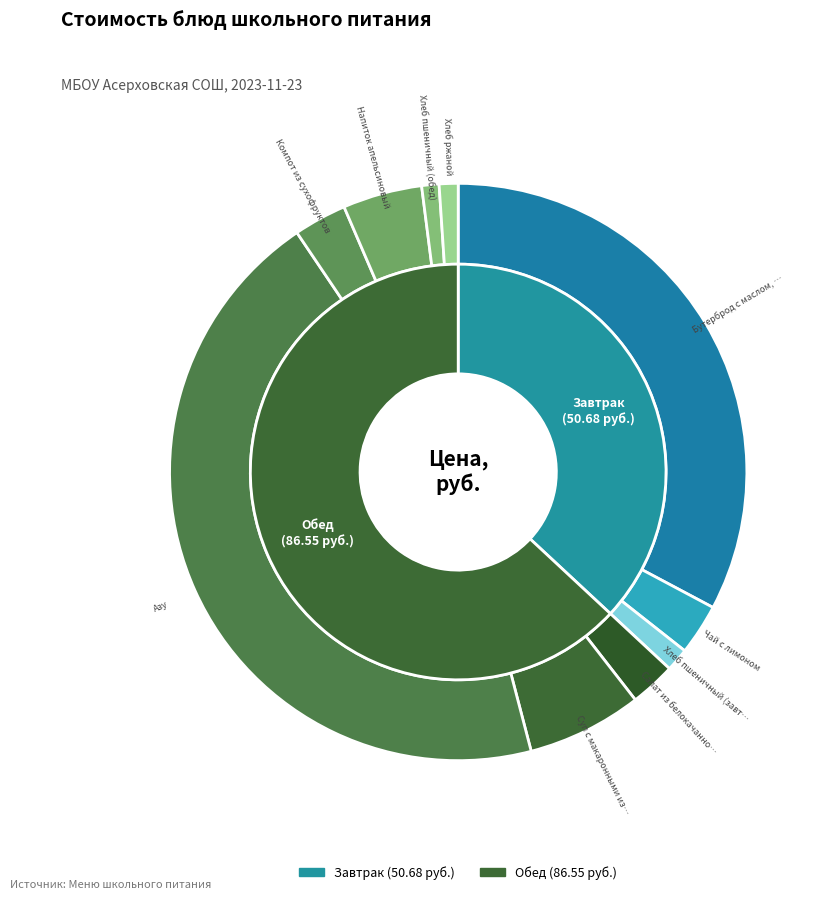

Do Компот из сухофруктов and Салат из белокачанной капусты together represent more than half of the pie?

No